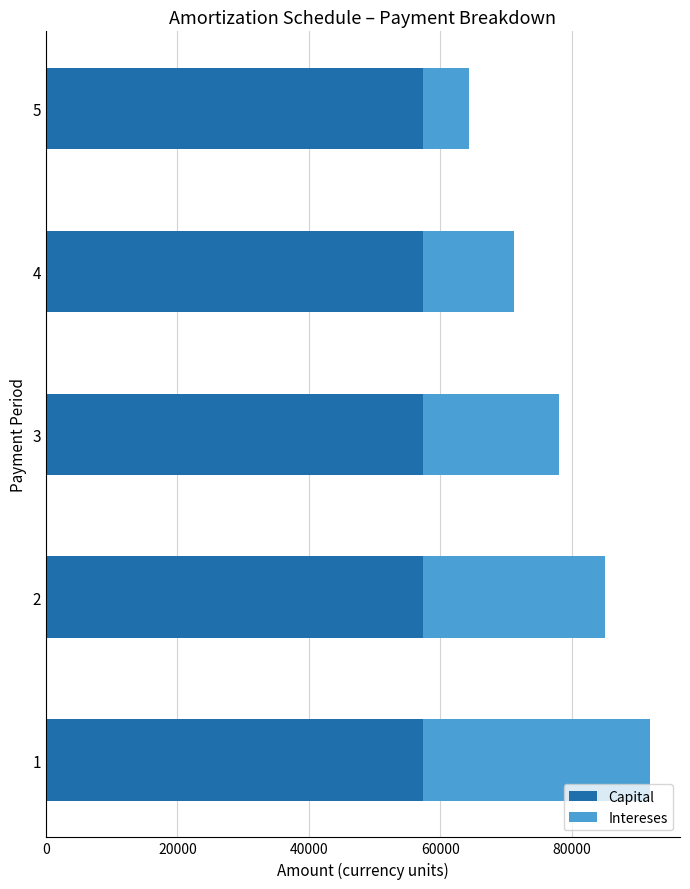

What is the sum of all Capital values?

287000